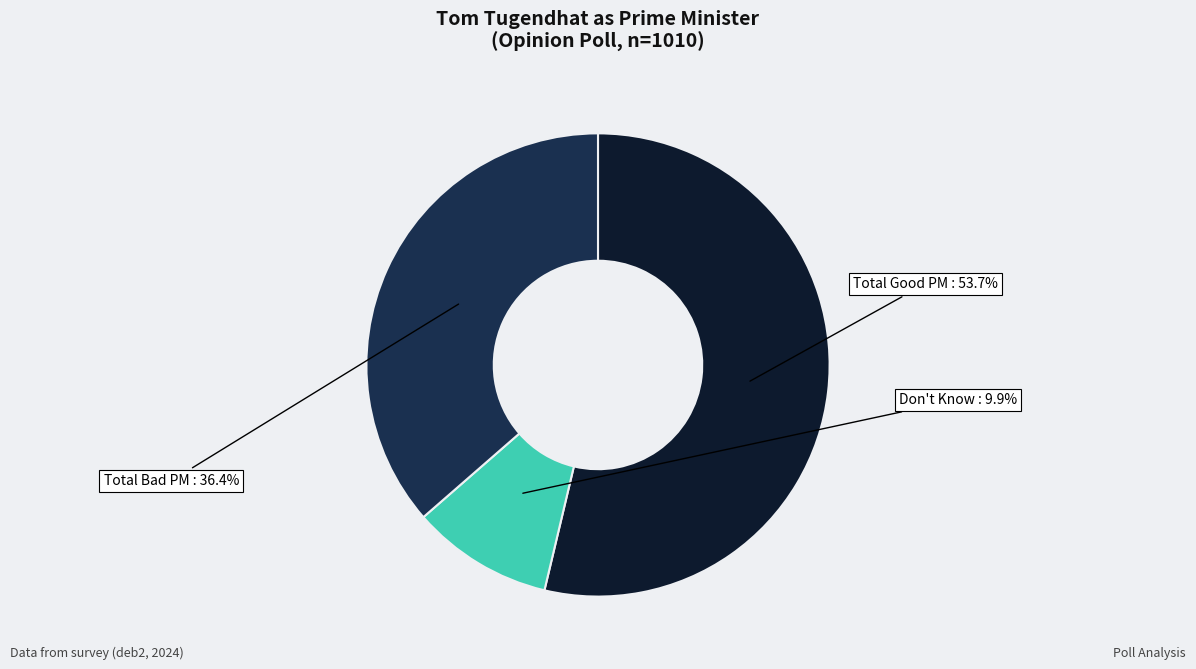

Is there a majority slice in this chart?

Yes